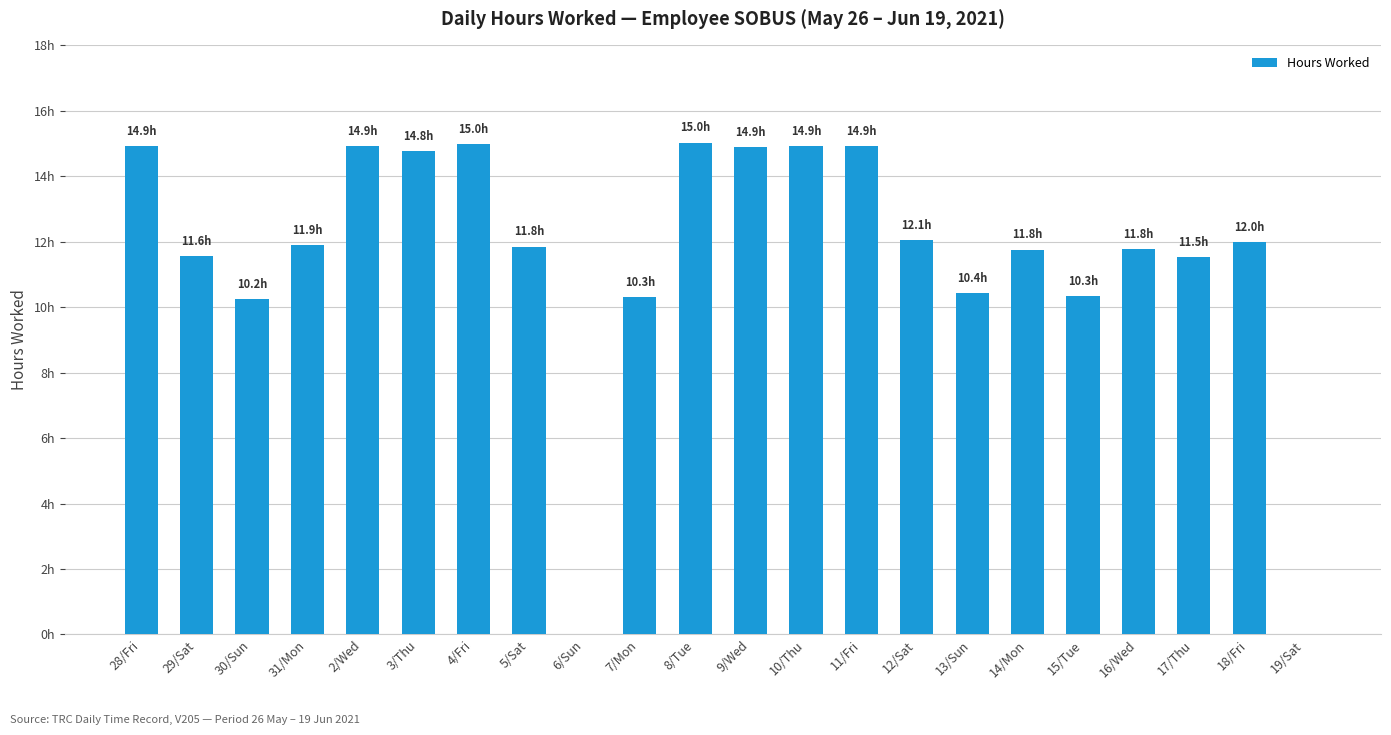

What is the sum of all values?

255.1